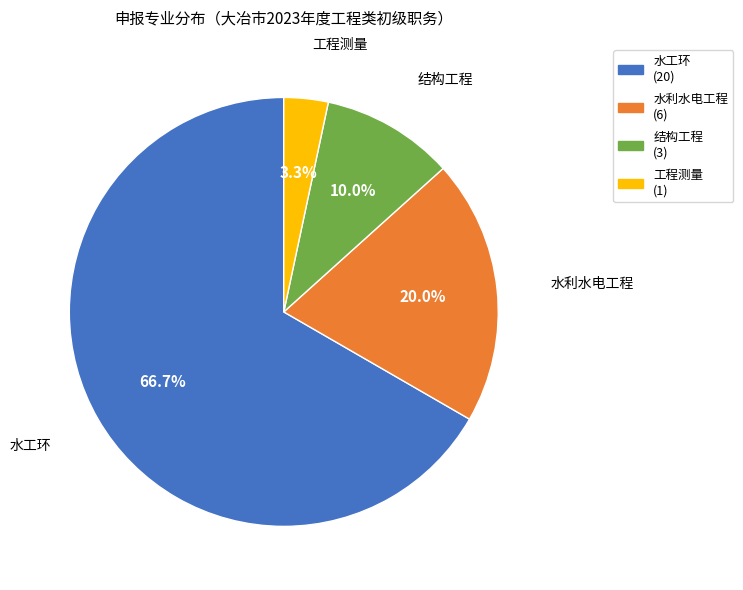

Count the number of slices in the pie.

4